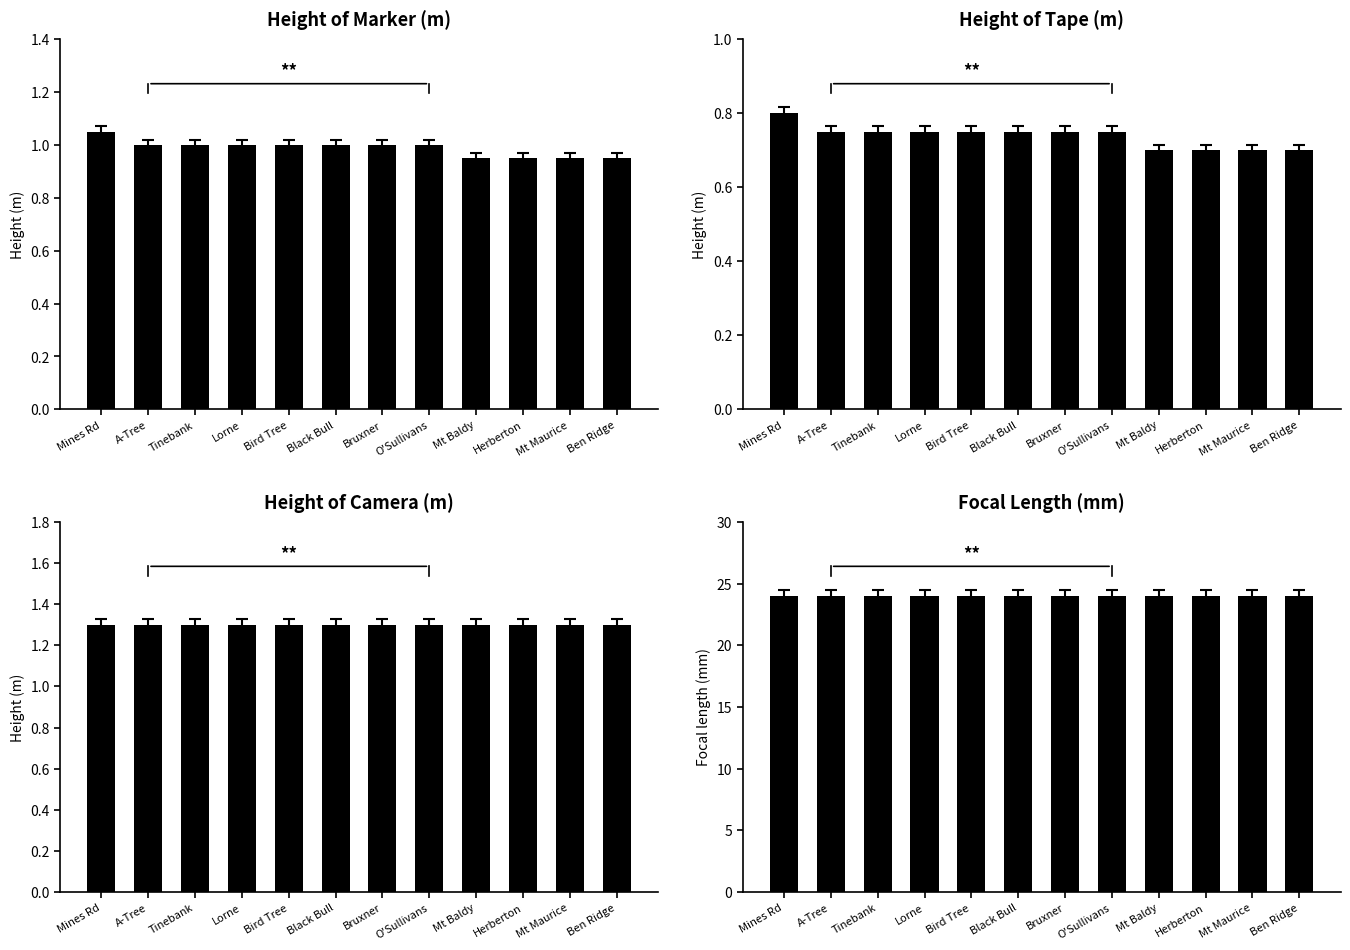

What is the difference between the second highest and second lowest values in the Height of marker (m) series?

0.1